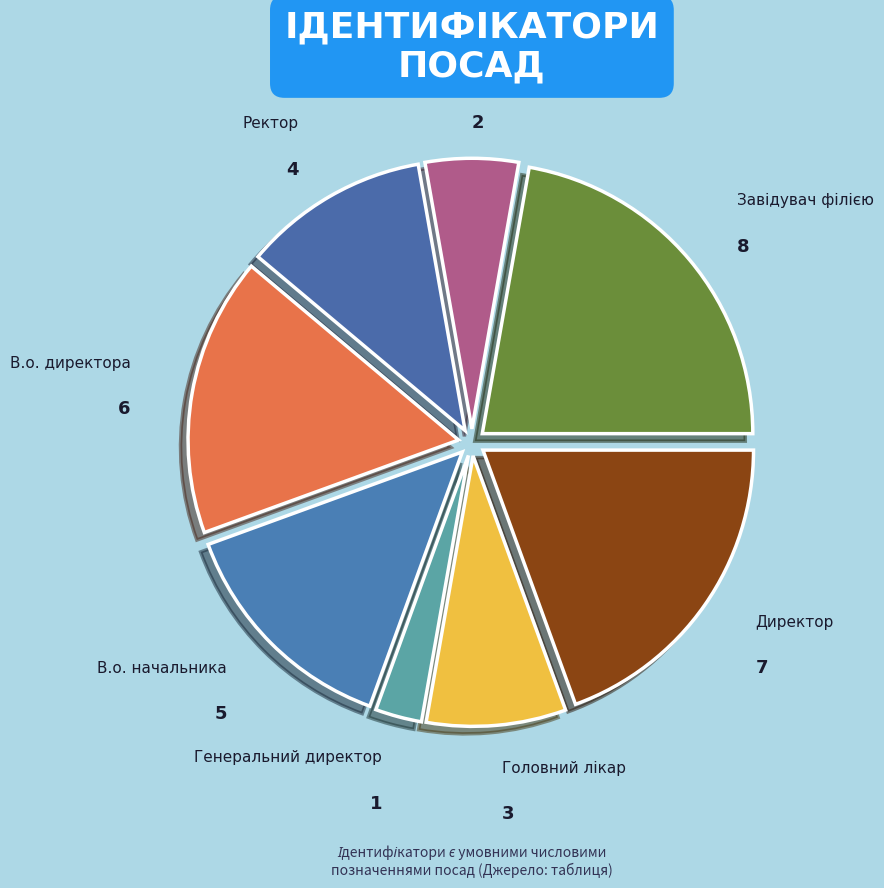

Which category has the smallest portion of the pie?

Генеральний директор